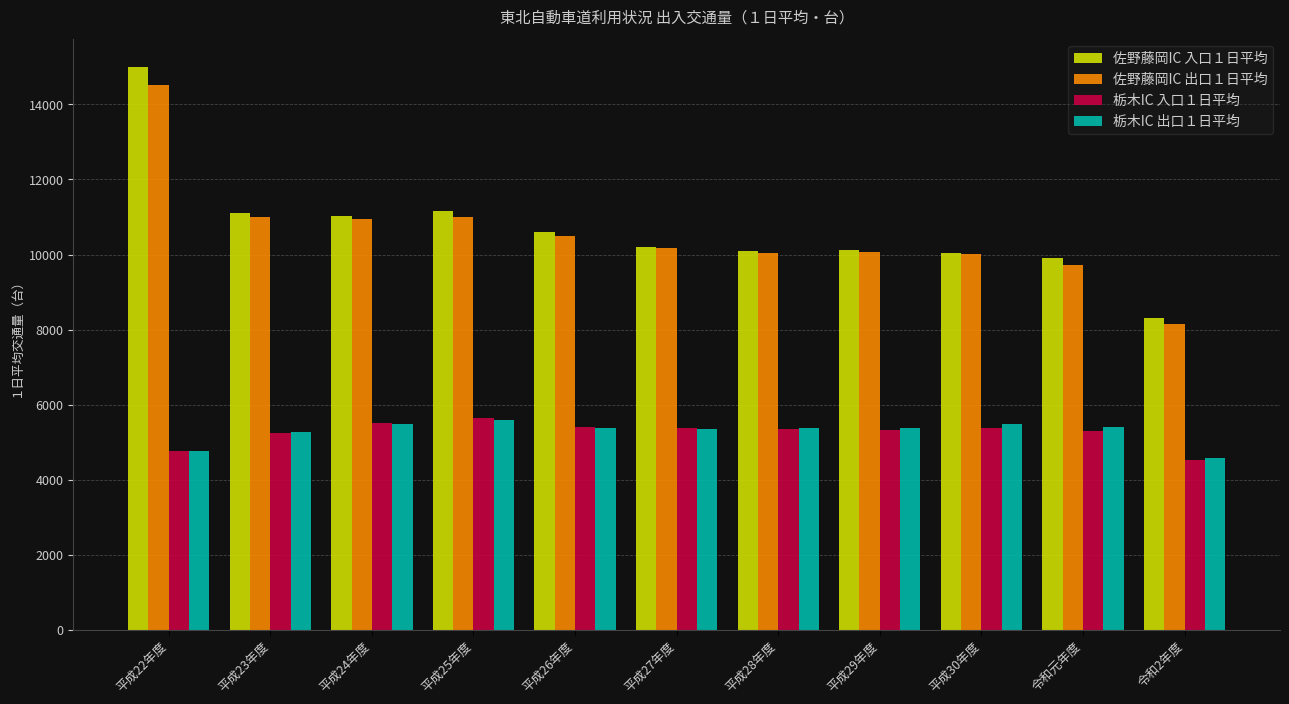

True or false: 栃木IC 出口１日平均 has a value of 4587 at 令和2年度.

True